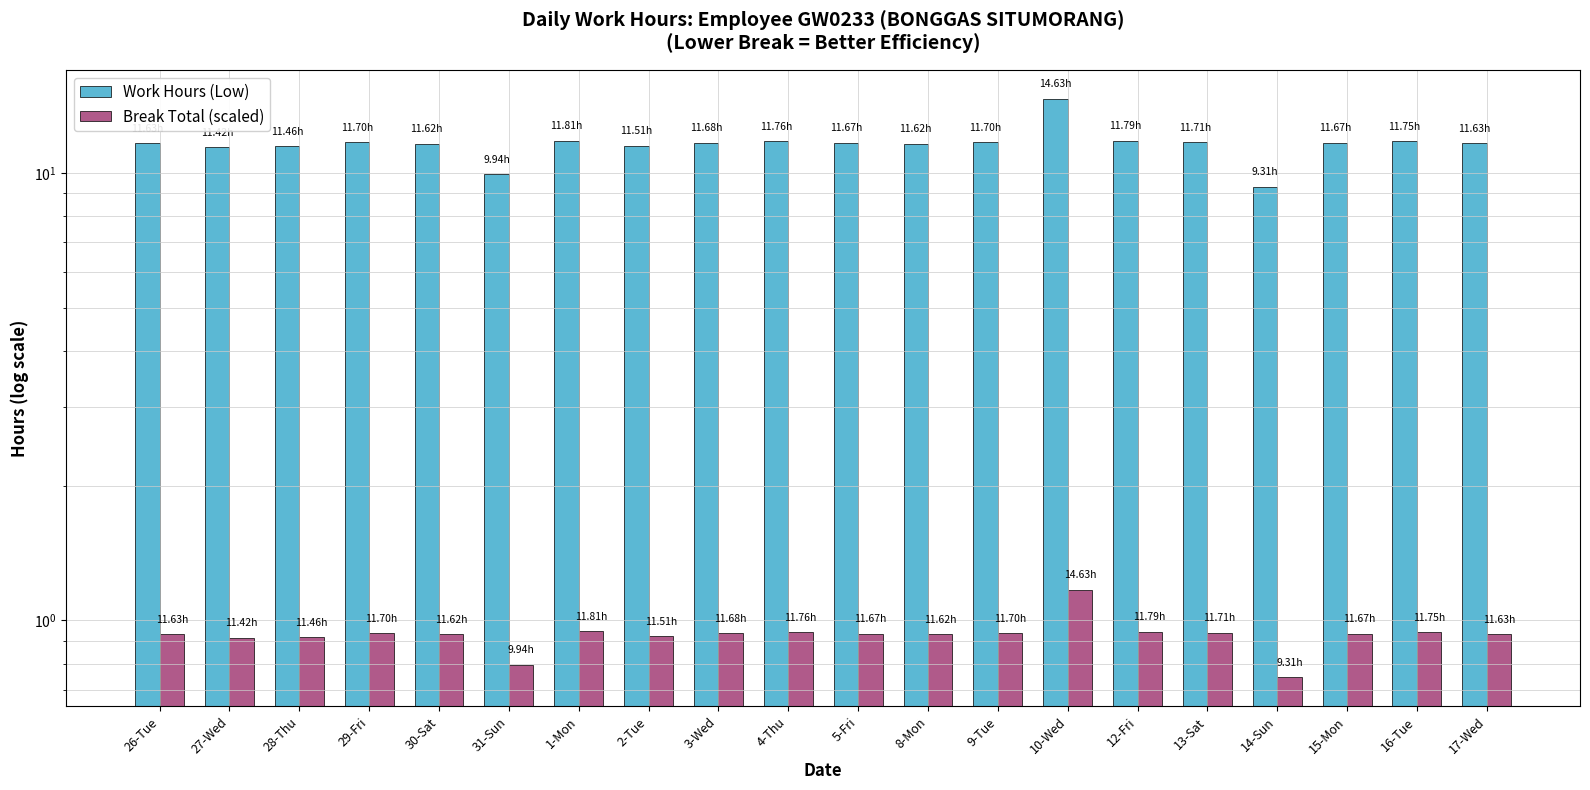

What is the difference between the second highest and second lowest values in the Work Hours (Low) series?

1.9